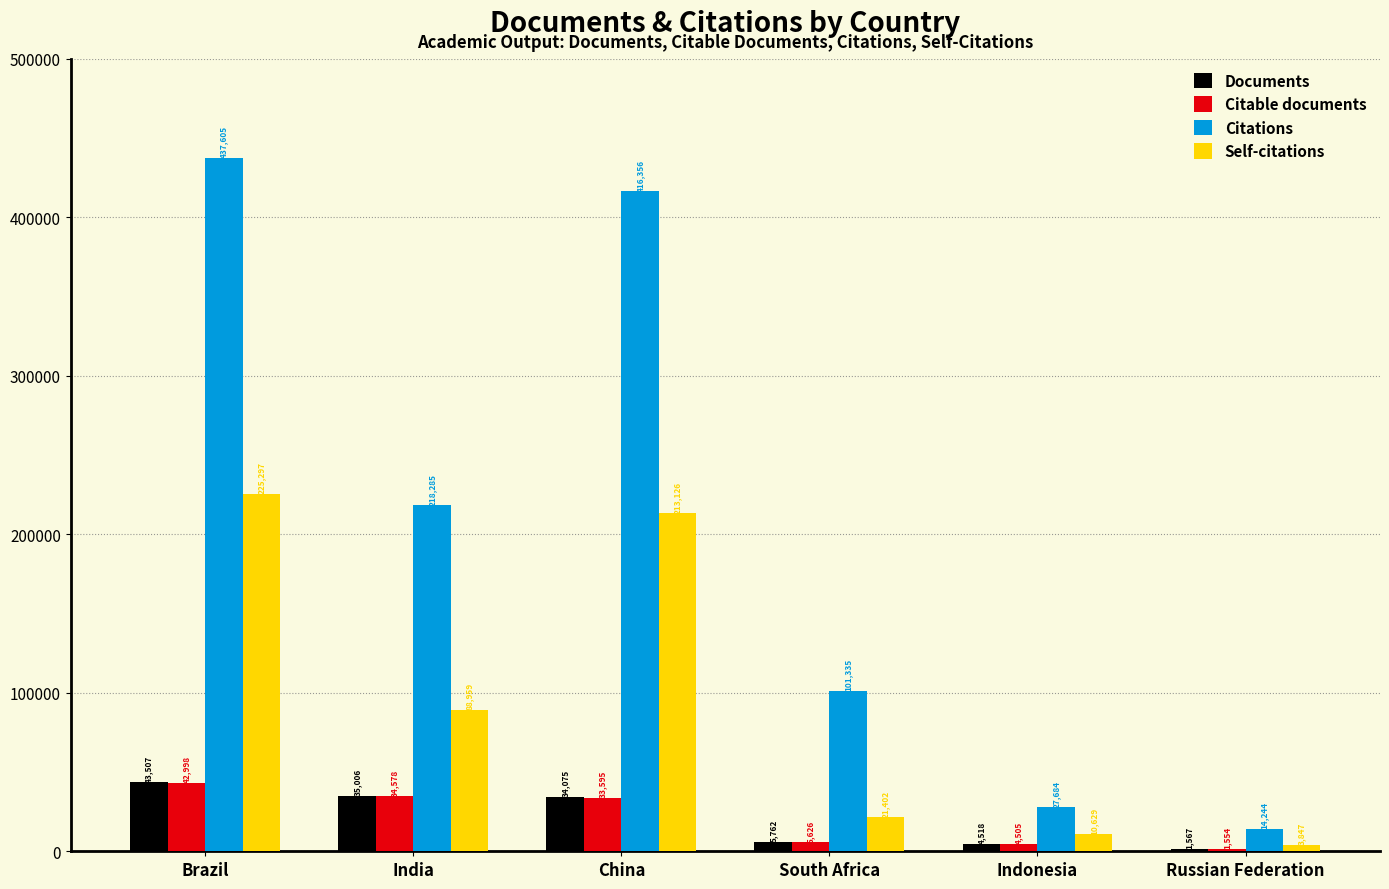

At which label does Self-citations first exceed 88959?

Brazil